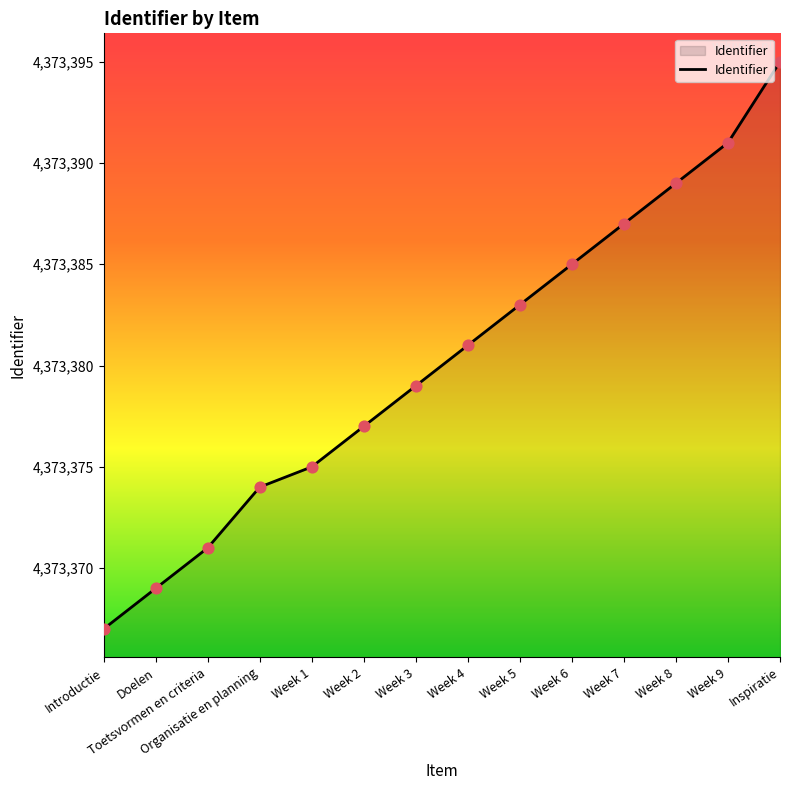

What is the change in value from Week 7 to Week 9?

+4